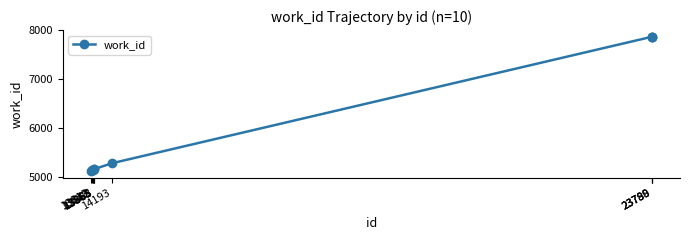

What is the average value?

5971